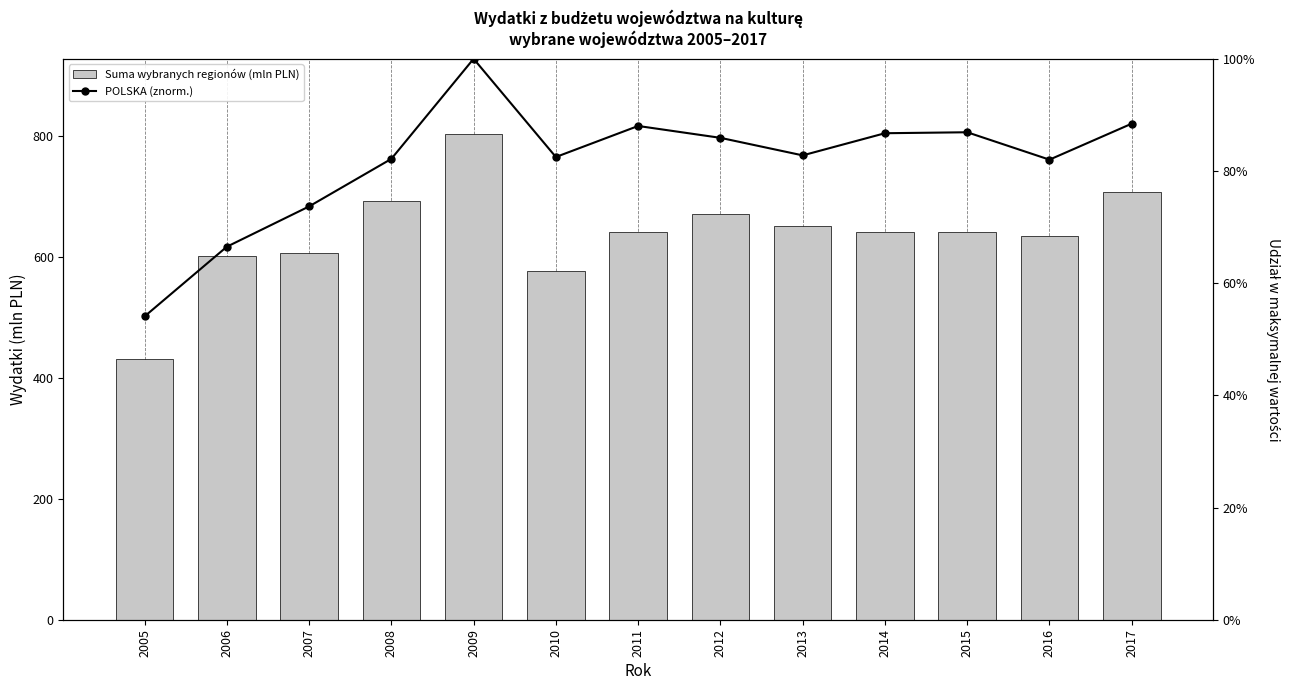

What is the value of the Suma wybranych regionów (mln PLN) bar at the 11th from the left?

642.2